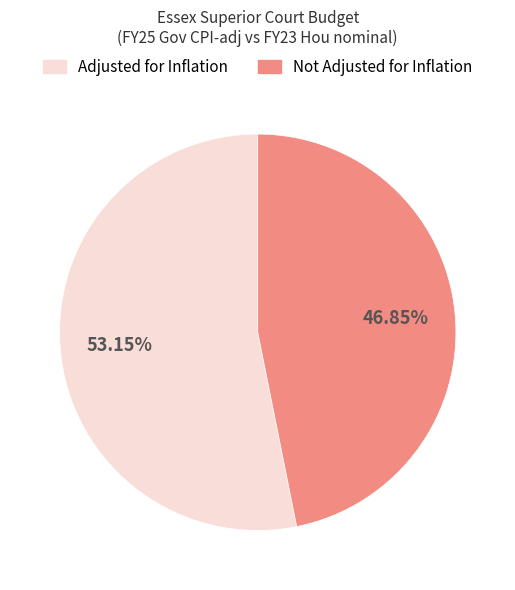

Which category has the biggest portion of the pie?

Adjusted for Inflation